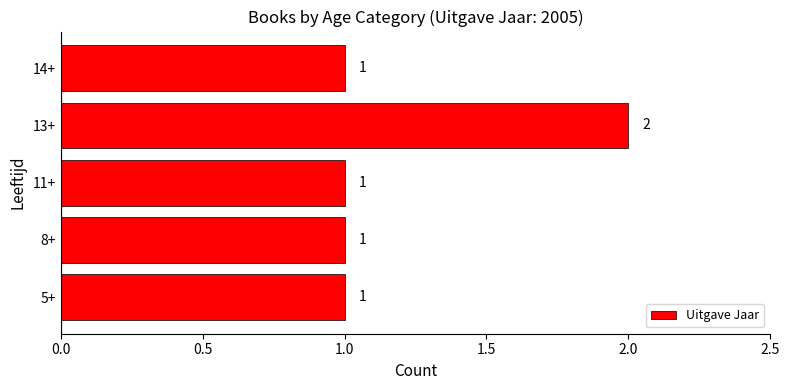

Reading bottom to top, what are all the values shown in this chart?

5+=1	8+=1	11+=1	13+=2	14+=1